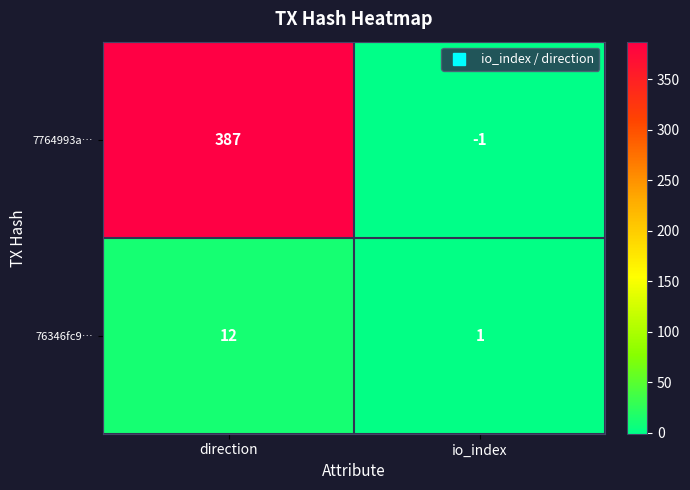

Between direction and io_index, which series saw the biggest shift?

7764993a…